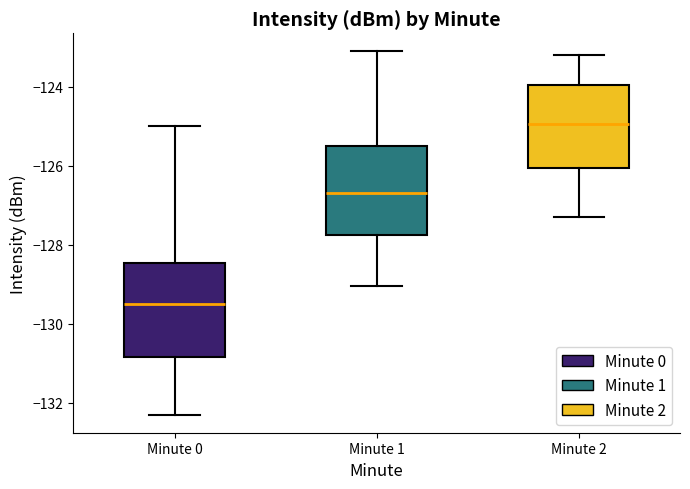

Where is the lower edge of the box for Minute 1 on the y-axis? The values are not printed on the chart, so give them approximately, as read against the axis.

-127.8